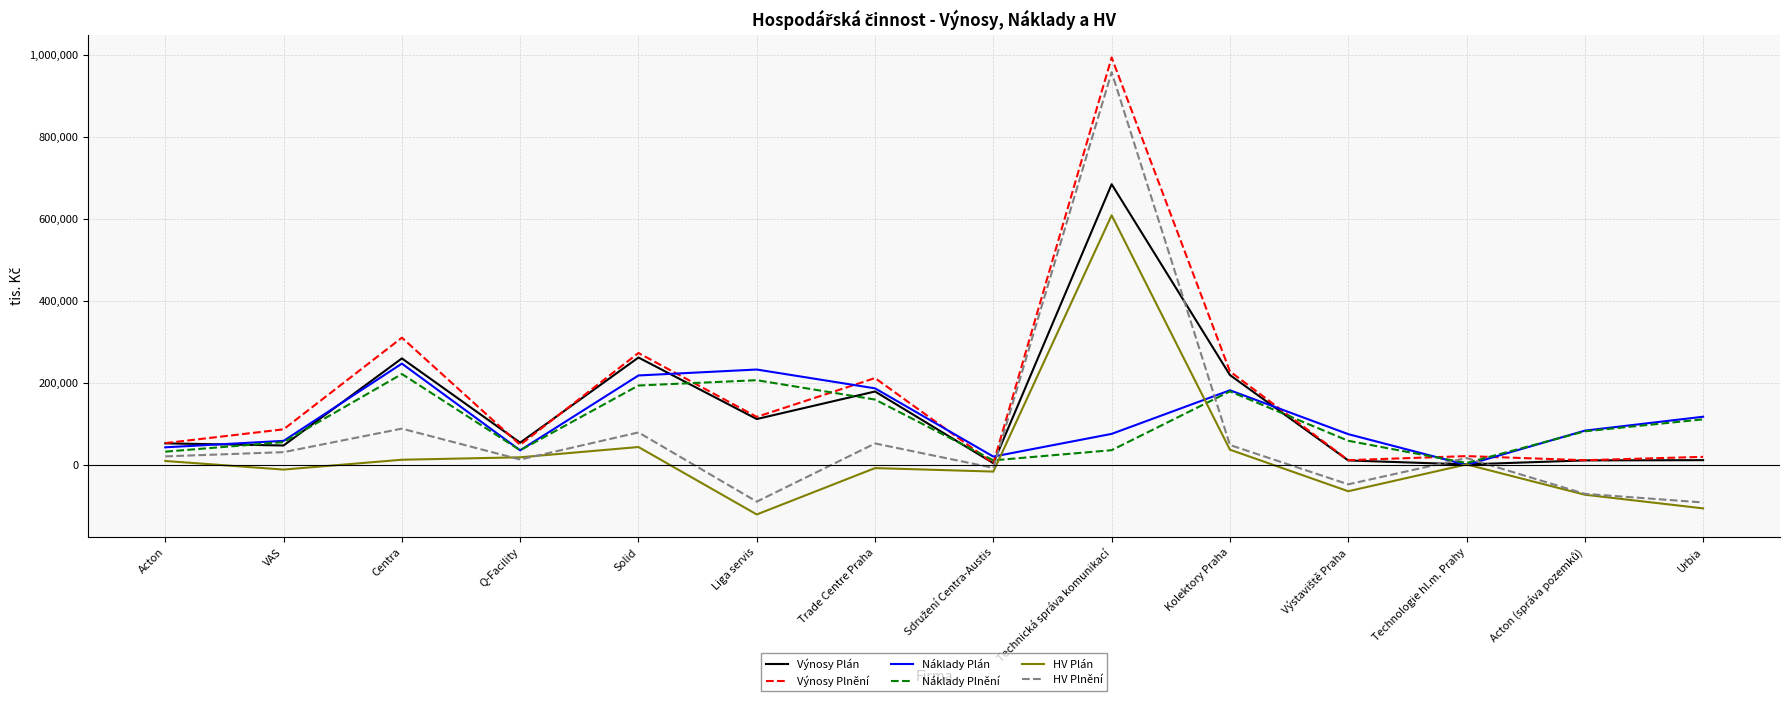

Does the chart display data point markers on the line(s)?

No